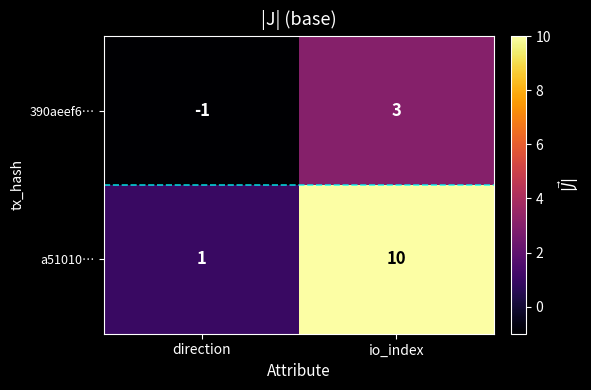

Is the value of a51010… at direction greater than the value of 390aeef6… at direction?

Yes